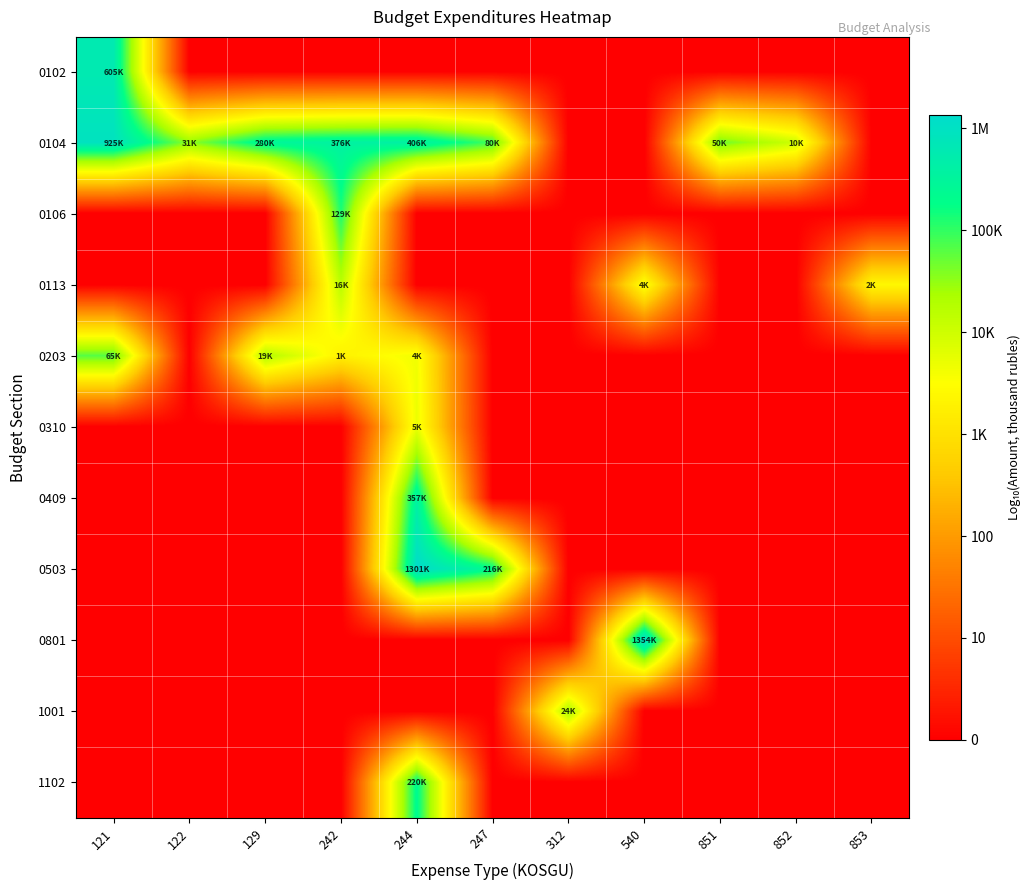

Reading left to right, what are all the values shown in this chart?

0102: 121=5.8	122=0.0	129=0.0	242=0.0	244=0.0	247=0.0	312=0.0	540=0.0	851=0.0	852=0.0	853=0.0
0104: 121=6.0	122=4.5	129=5.4	242=5.6	244=5.6	247=4.9	312=0.0	540=0.0	851=4.7	852=4.0	853=0.0
0106: 121=0.0	122=0.0	129=0.0	242=5.1	244=0.0	247=0.0	312=0.0	540=0.0	851=0.0	852=0.0	853=0.0
0113: 121=0.0	122=0.0	129=0.0	242=4.2	244=0.0	247=0.0	312=0.0	540=3.6	851=0.0	852=0.0	853=3.4
0203: 121=4.8	122=0.0	129=4.3	242=3.3	244=3.6	247=0.0	312=0.0	540=0.0	851=0.0	852=0.0	853=0.0
0310: 121=0.0	122=0.0	129=0.0	242=0.0	244=3.7	247=0.0	312=0.0	540=0.0	851=0.0	852=0.0	853=0.0
0409: 121=0.0	122=0.0	129=0.0	242=0.0	244=5.6	247=0.0	312=0.0	540=0.0	851=0.0	852=0.0	853=0.0
0503: 121=0.0	122=0.0	129=0.0	242=0.0	244=6.1	247=5.3	312=0.0	540=0.0	851=0.0	852=0.0	853=0.0
0801: 121=0.0	122=0.0	129=0.0	242=0.0	244=0.0	247=0.0	312=0.0	540=6.1	851=0.0	852=0.0	853=0.0
1001: 121=0.0	122=0.0	129=0.0	242=0.0	244=0.0	247=0.0	312=4.4	540=0.0	851=0.0	852=0.0	853=0.0
1102: 121=0.0	122=0.0	129=0.0	242=0.0	244=5.3	247=0.0	312=0.0	540=0.0	851=0.0	852=0.0	853=0.0